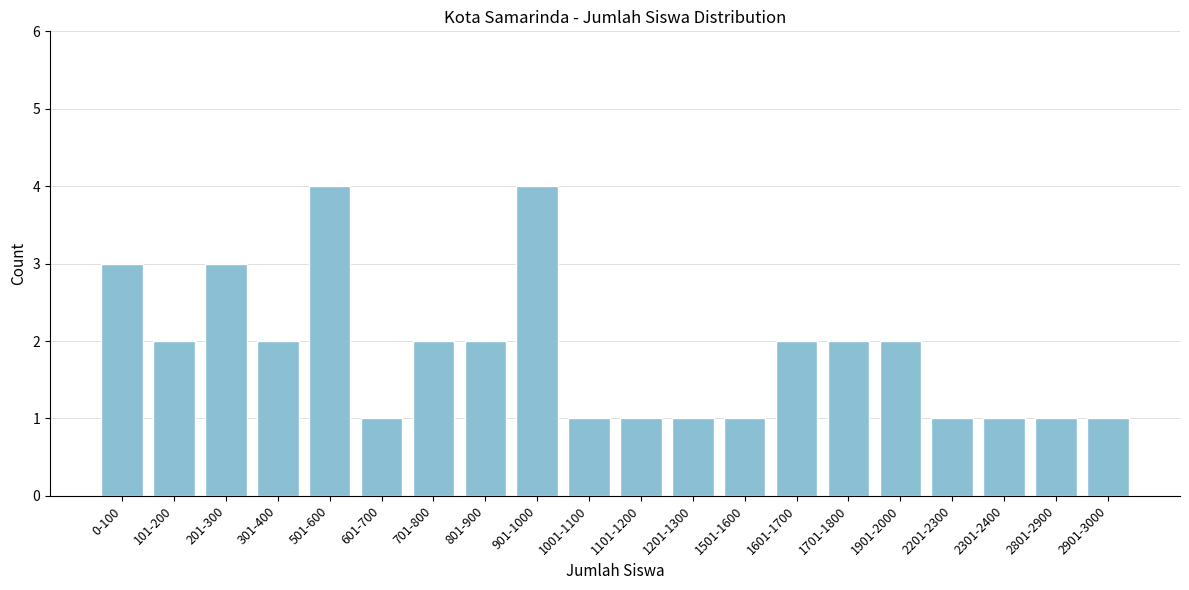

Reading left to right, transcribe all the data shown in this chart.

0-100=3	101-200=2	201-300=3	301-400=2	501-600=4	601-700=1	701-800=2	801-900=2	901-1000=4	1001-1100=1	1101-1200=1	1201-1300=1	1501-1600=1	1601-1700=2	1701-1800=2	1901-2000=2	2201-2300=1	2301-2400=1	2801-2900=1	2901-3000=1